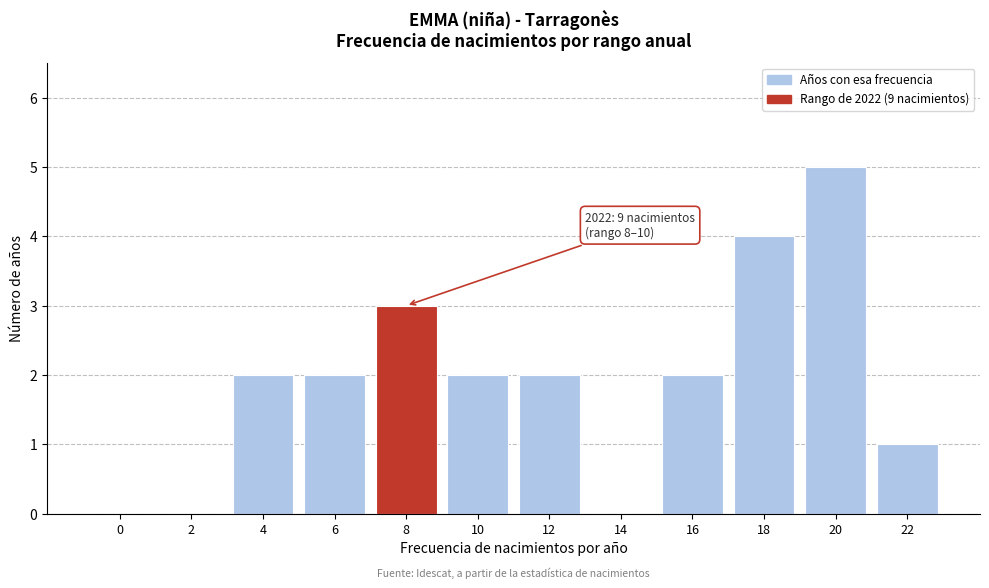

Reading left to right, list all the values displayed in this chart.

0=0	2=0	4=2	6=2	8=3	10=2	12=2	14=0	16=2	18=4	20=5	22=1